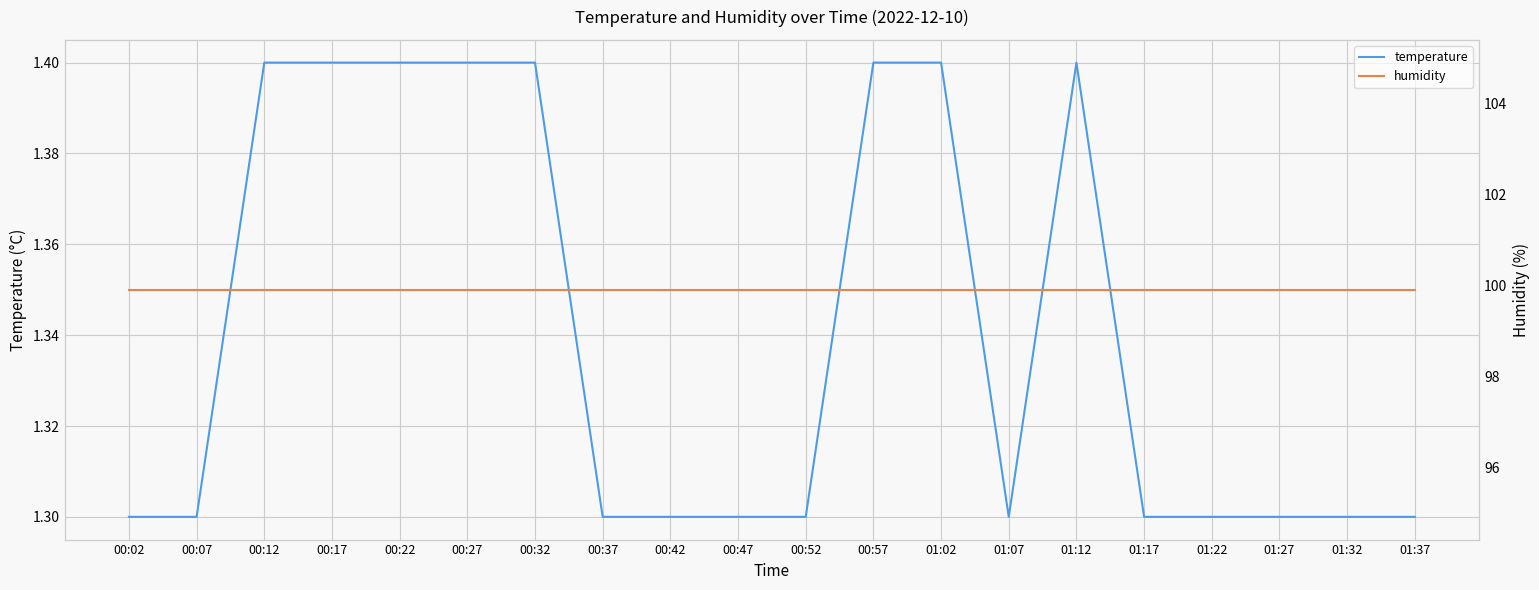

The temperature series shows 2.2 at 00:42. True or false?

False